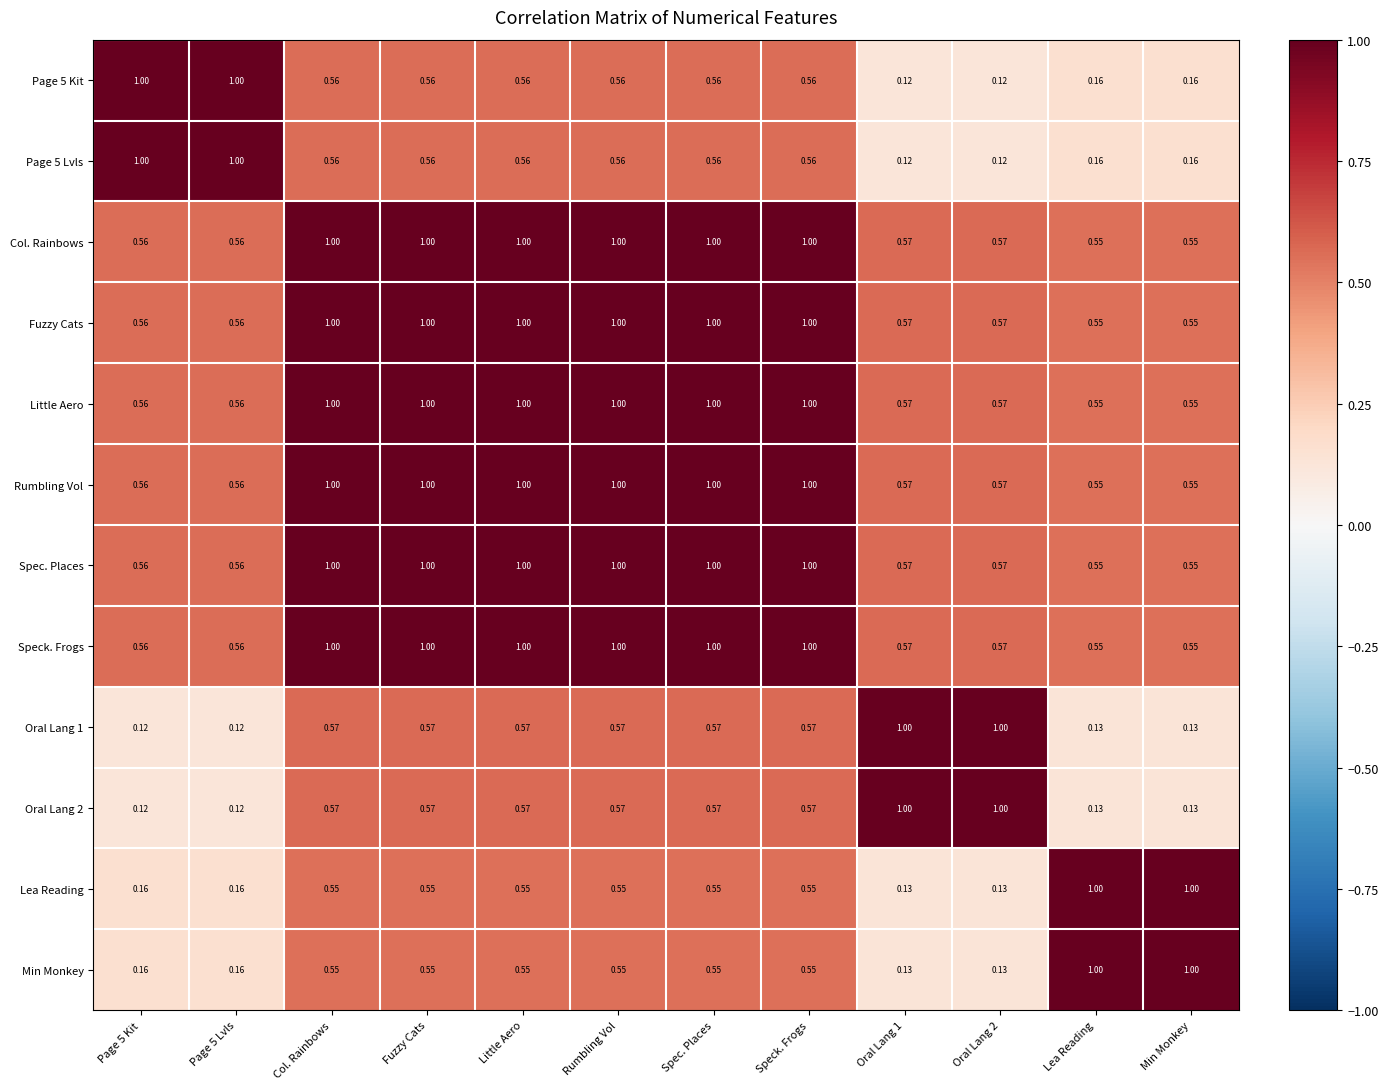

Is the value of Speck. Frogs at Col. Rainbows greater than the value of Lea Reading at Fuzzy Cats?

Yes